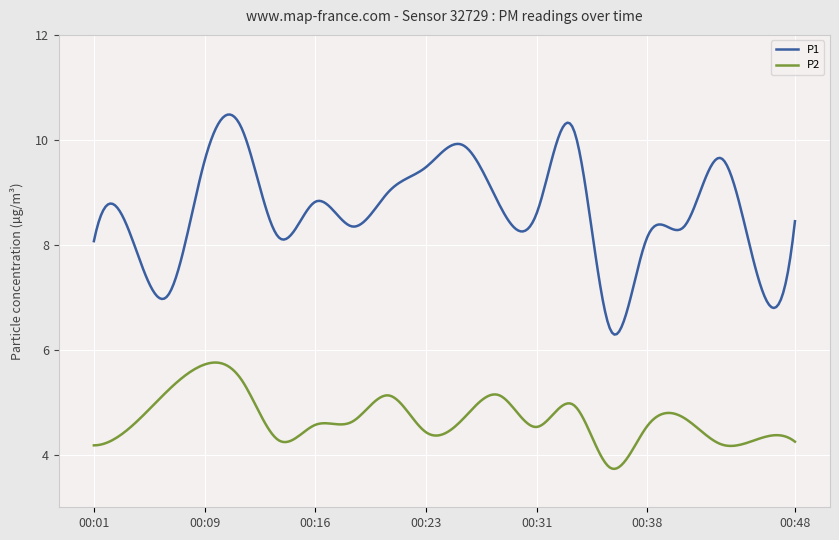

True or false: P1 and P2 cross at least once.

False